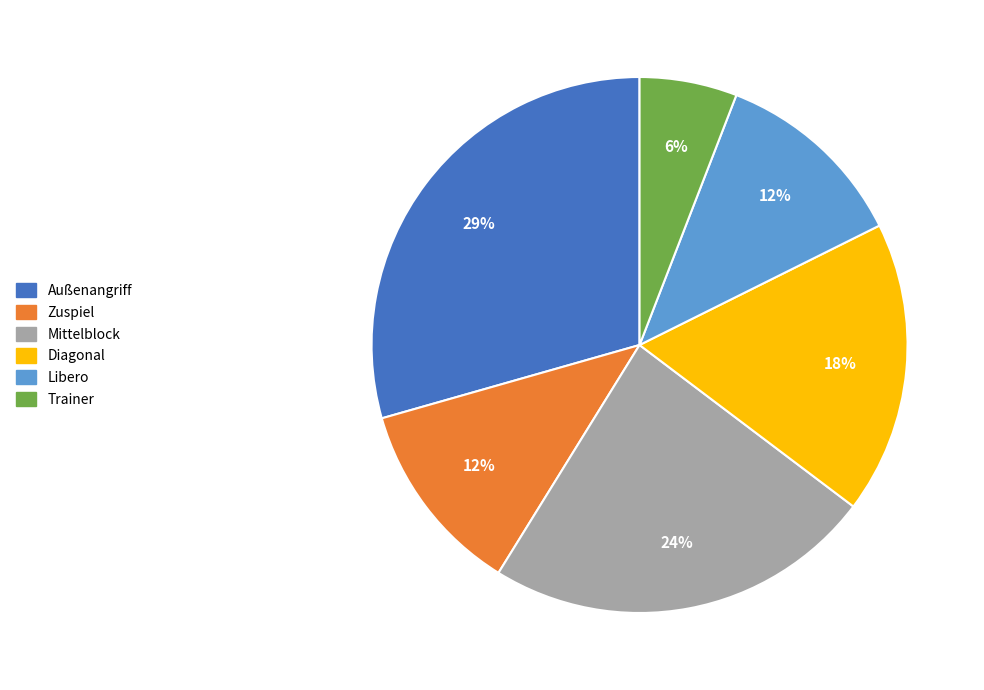

Approximately how many times larger is the value at Libero compared to Zuspiel?

1.0